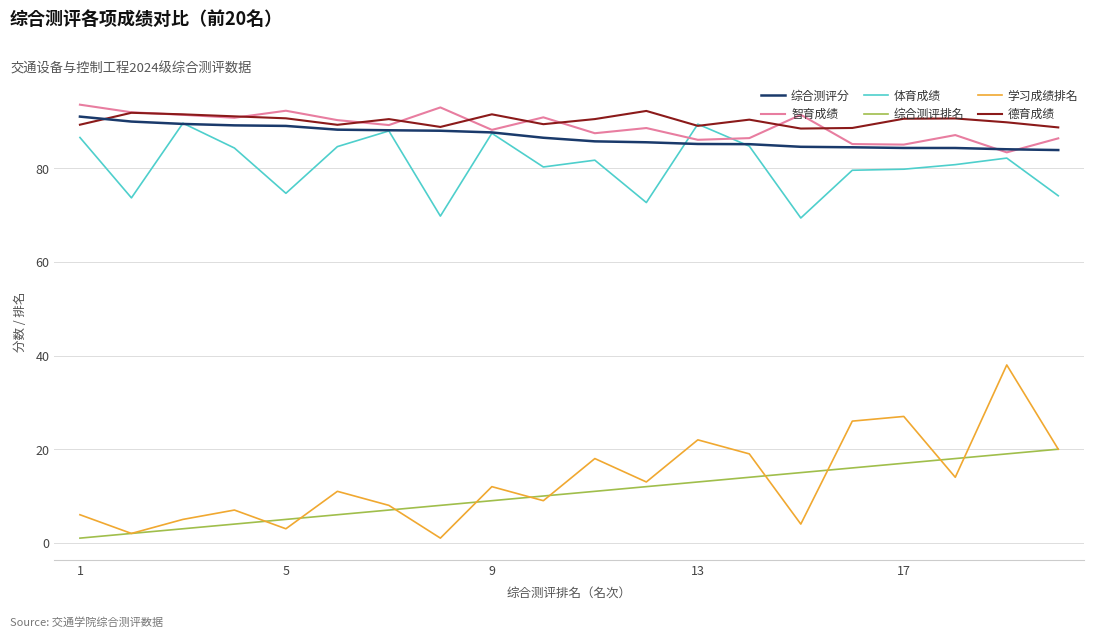

What is the minimum value for 体育成绩?

69.4